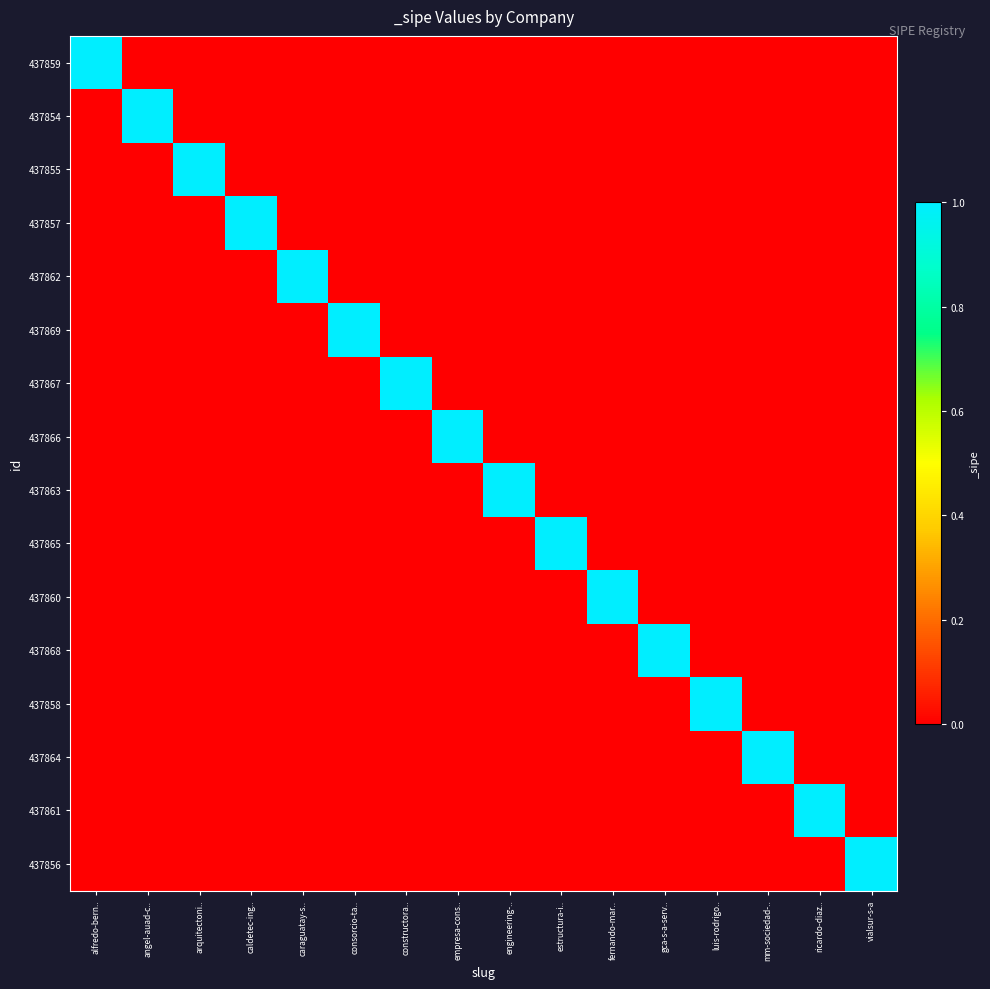

At which category does the chart reach its peak across all series?

alfredo-bern..